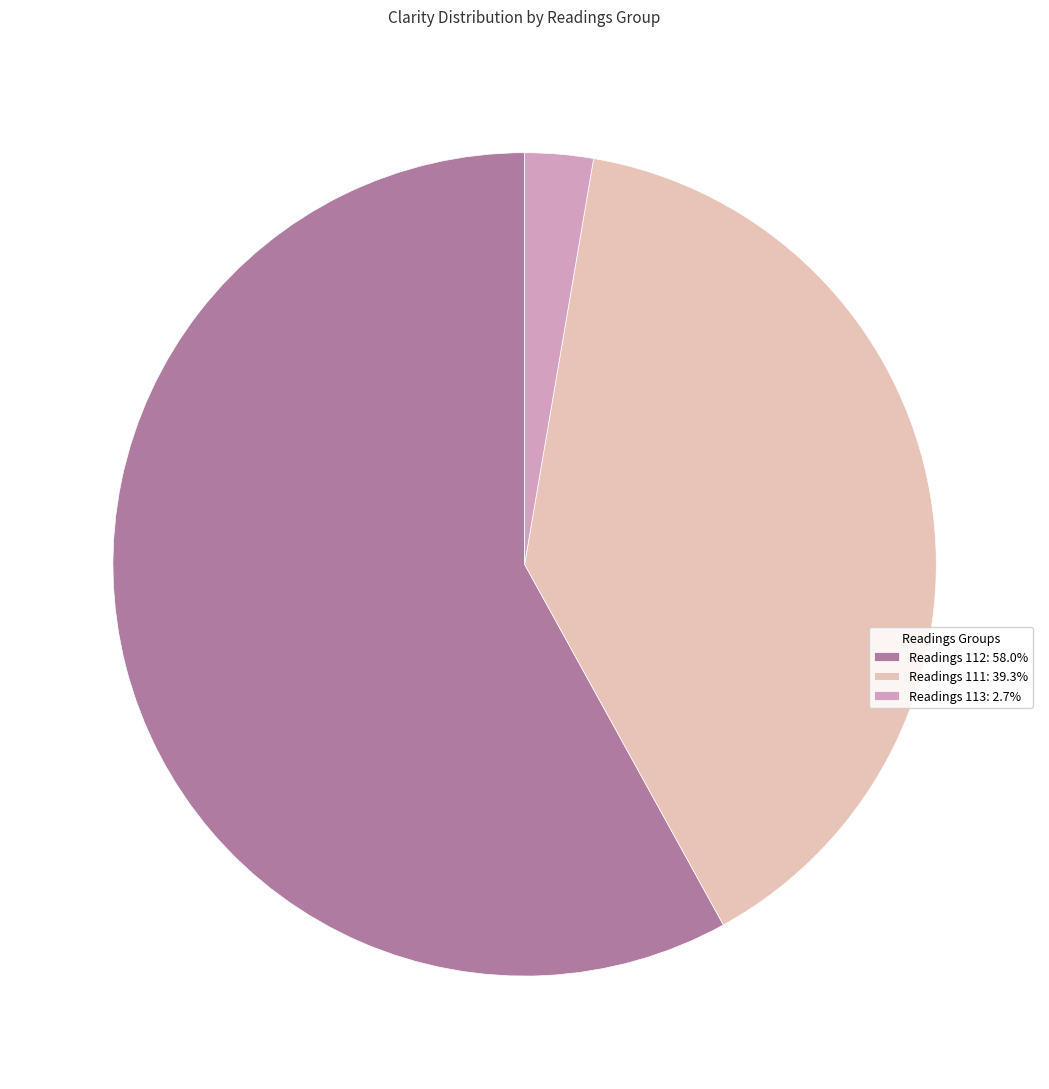

Does any single category account for the majority?

Yes